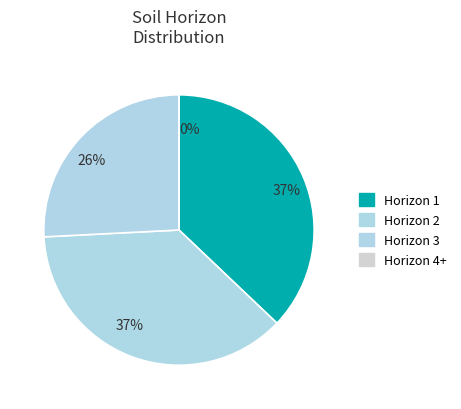

How many slices are in this pie chart?

4